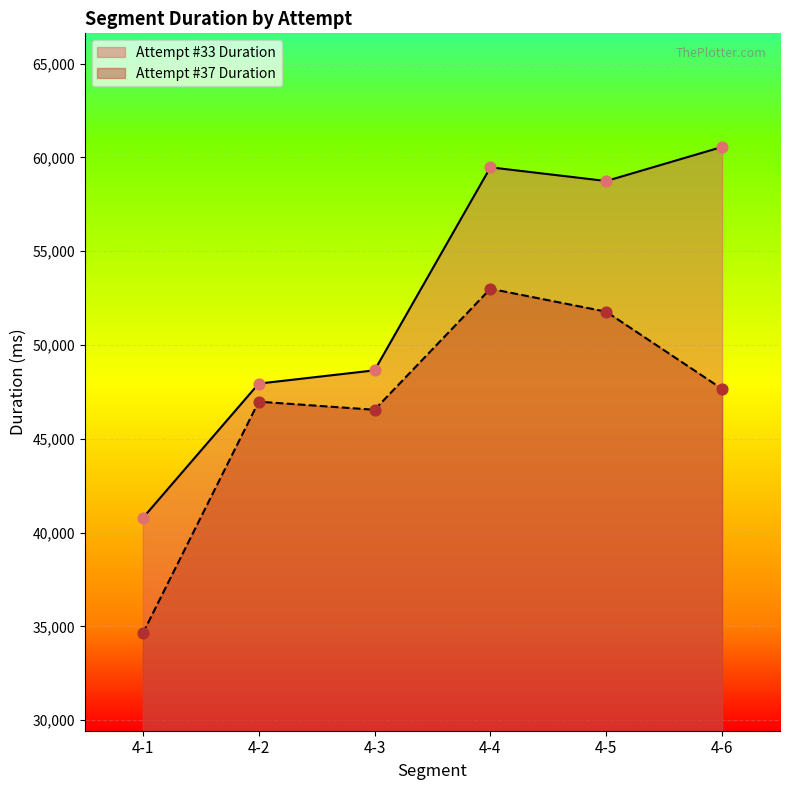

Which series contains the lowest Y value?

Attempt #37 Duration